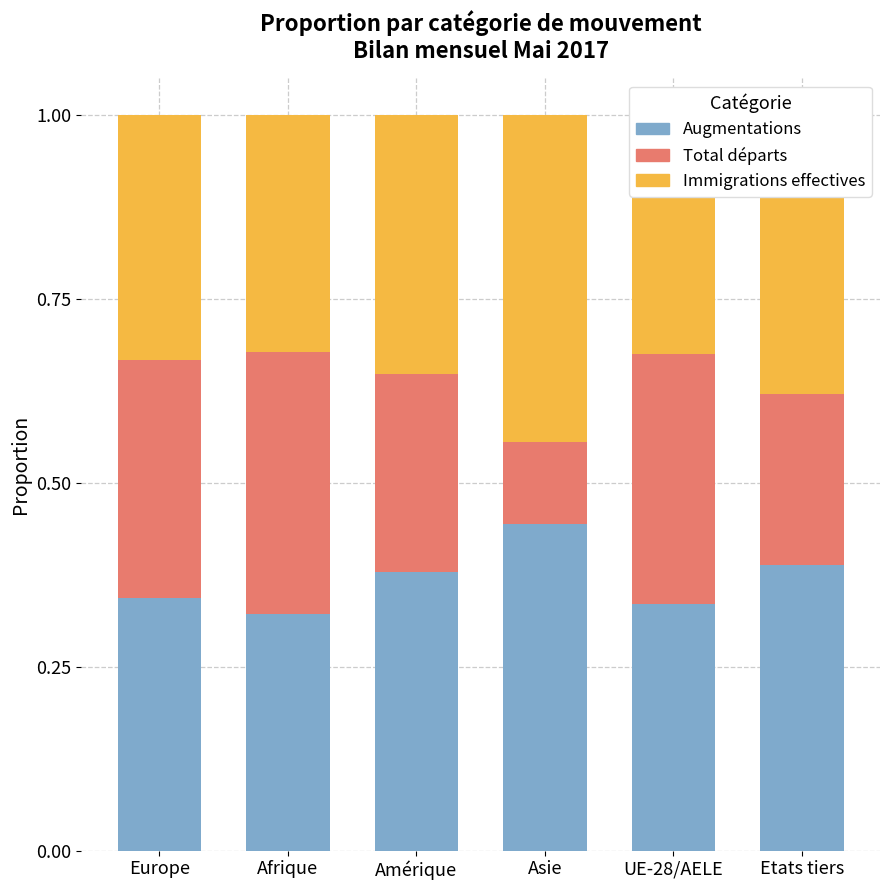

Is it true that Augmentations equals 0.2 at Etats tiers?

False